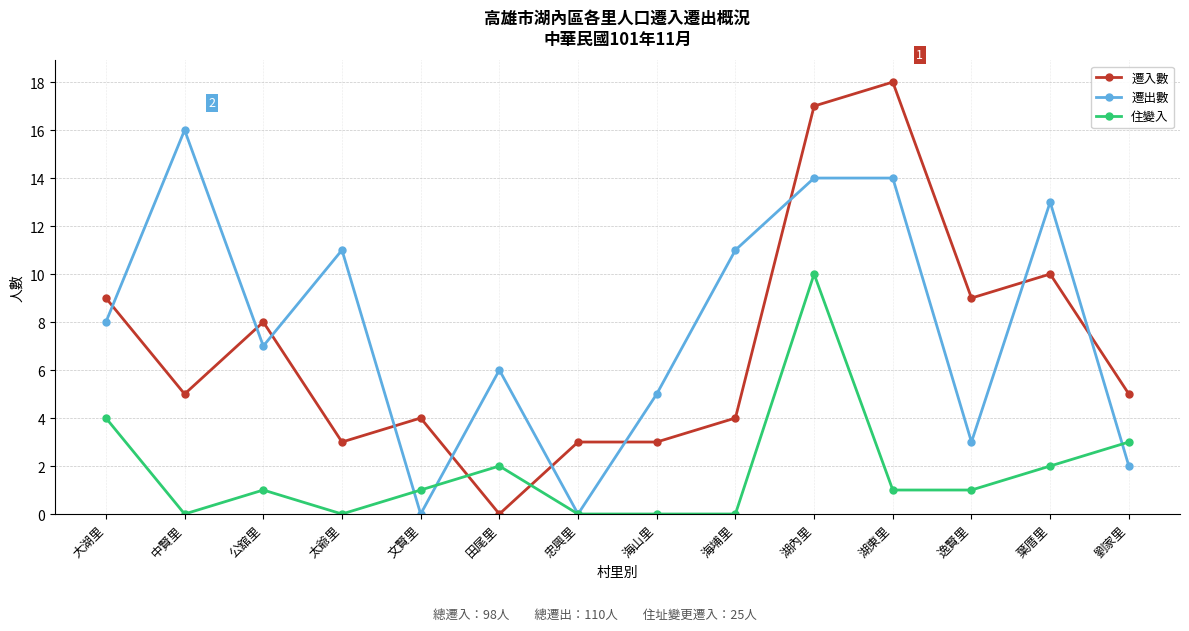

What is the label of the 5th point from the right?

湖內里